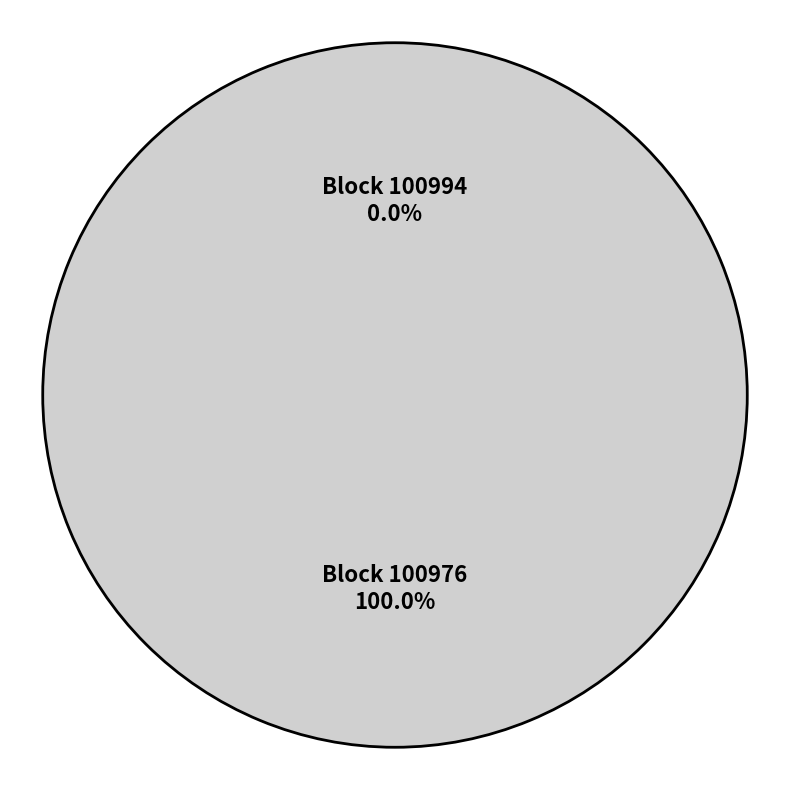

Count the number of slices in the pie.

2